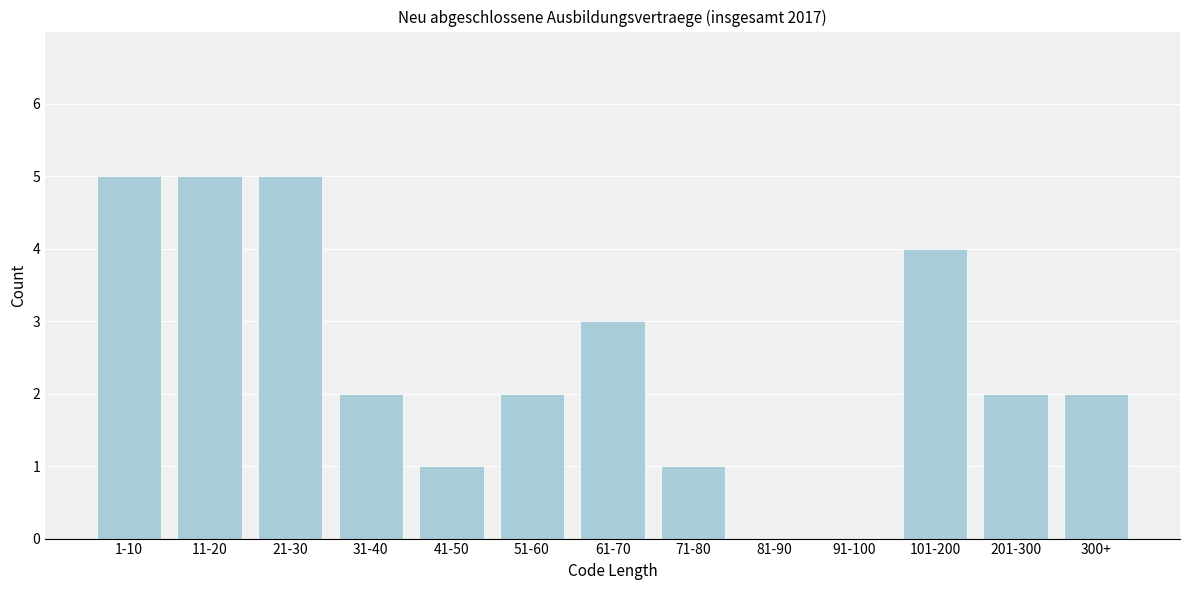

Reading left to right, transcribe all the data shown in this chart.

1-10=5	11-20=5	21-30=5	31-40=2	41-50=1	51-60=2	61-70=3	71-80=1	81-90=0	91-100=0	101-200=4	201-300=2	300+=2